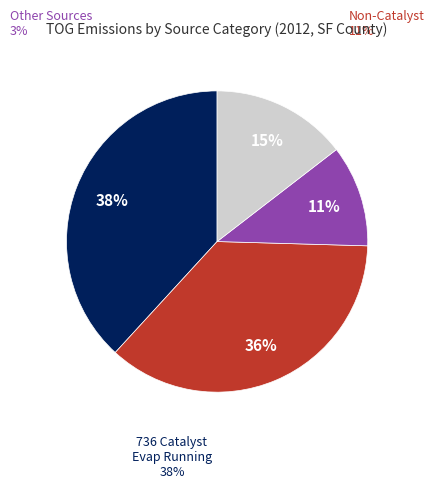

To the nearest percent, what is the difference between the largest and smallest slice percentages?

27%